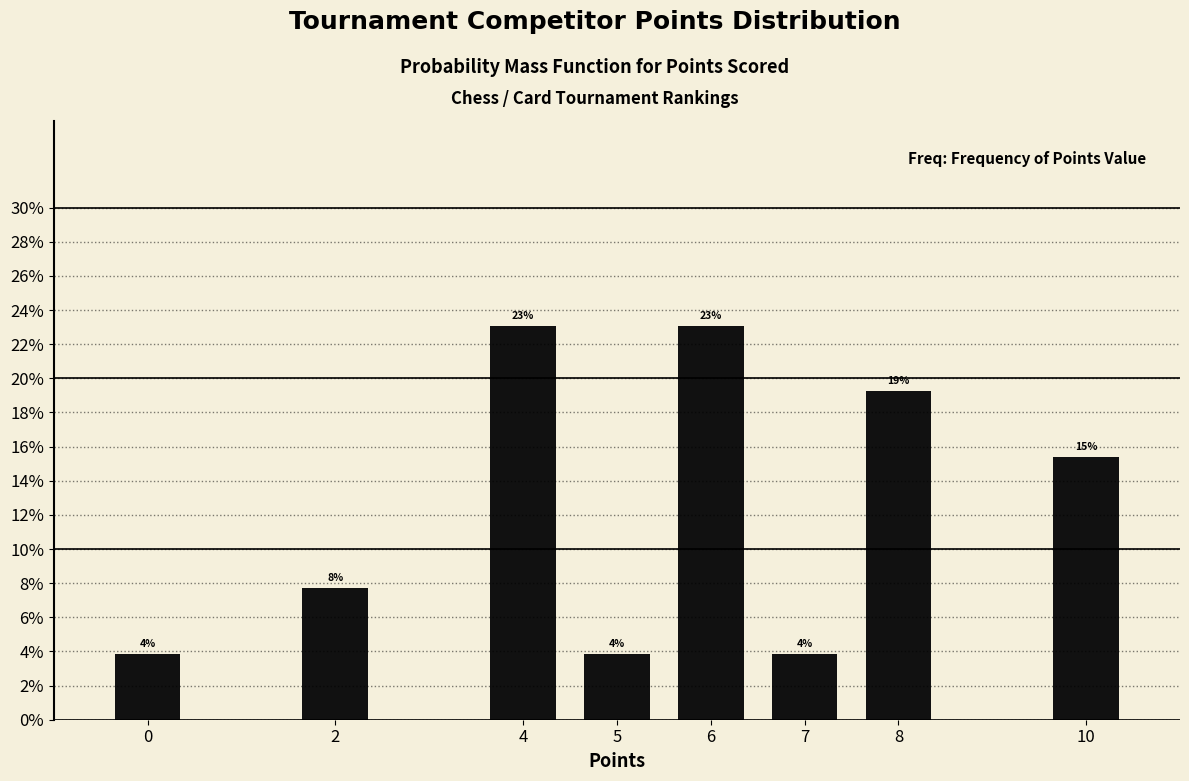

Are the bars horizontal?

No